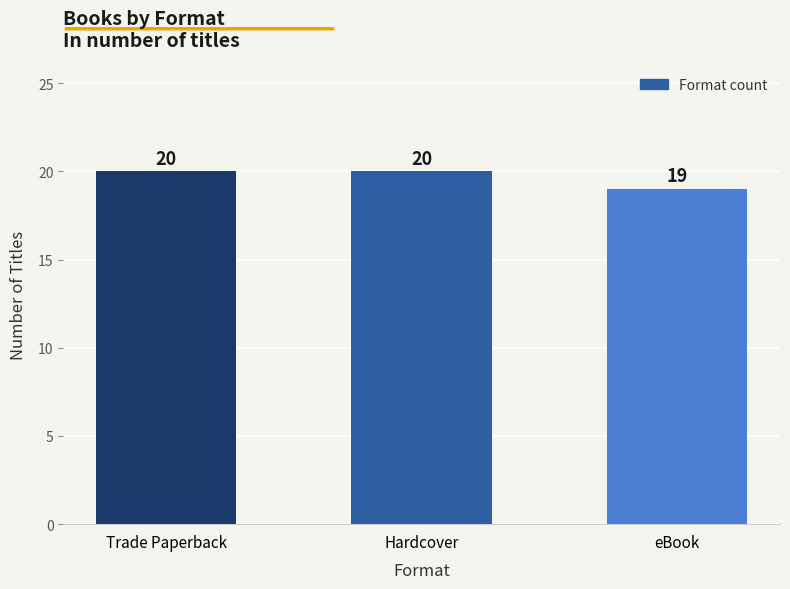

What is the label of the 2nd bar from the left?

Hardcover